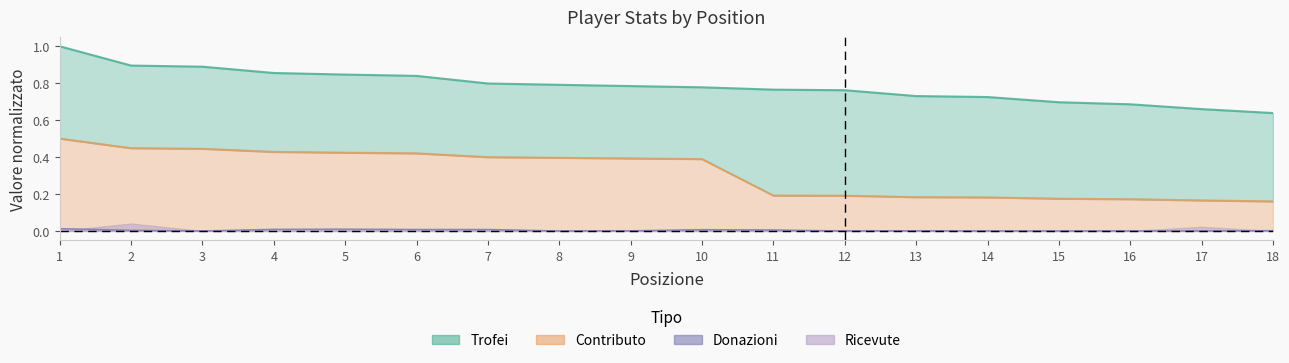

True or false: Contributo has a value of 0.7 at 3.

False